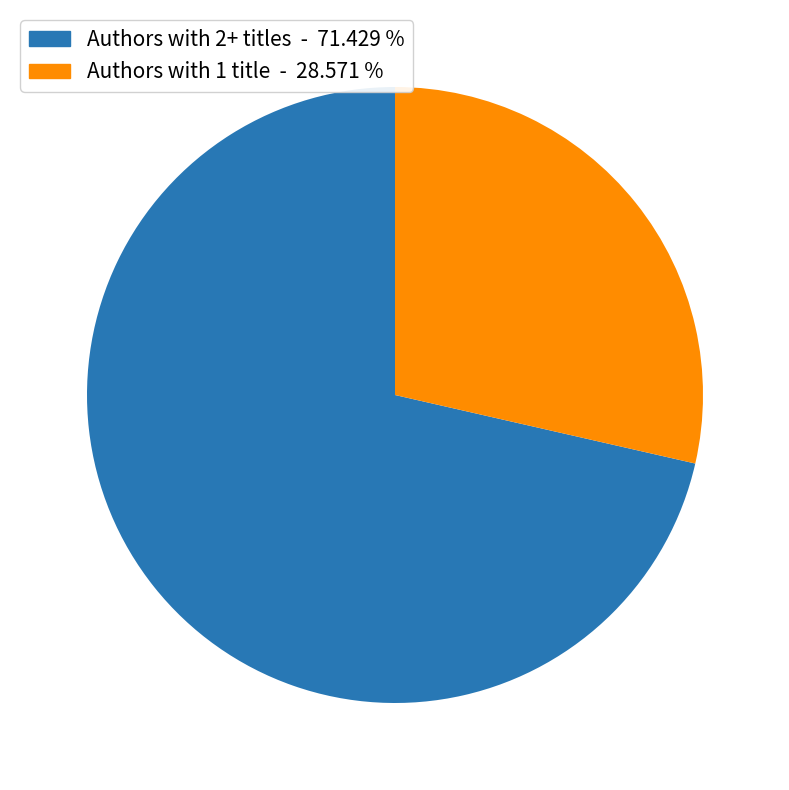

Count the number of slices in the pie.

2